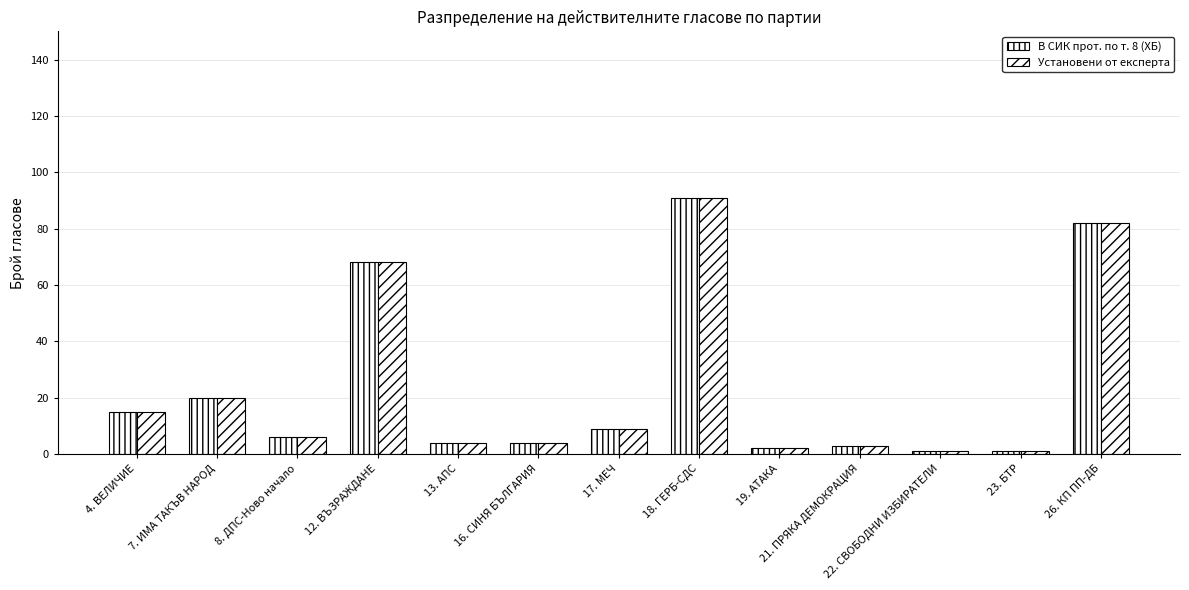

What is the greatest value displayed?

91